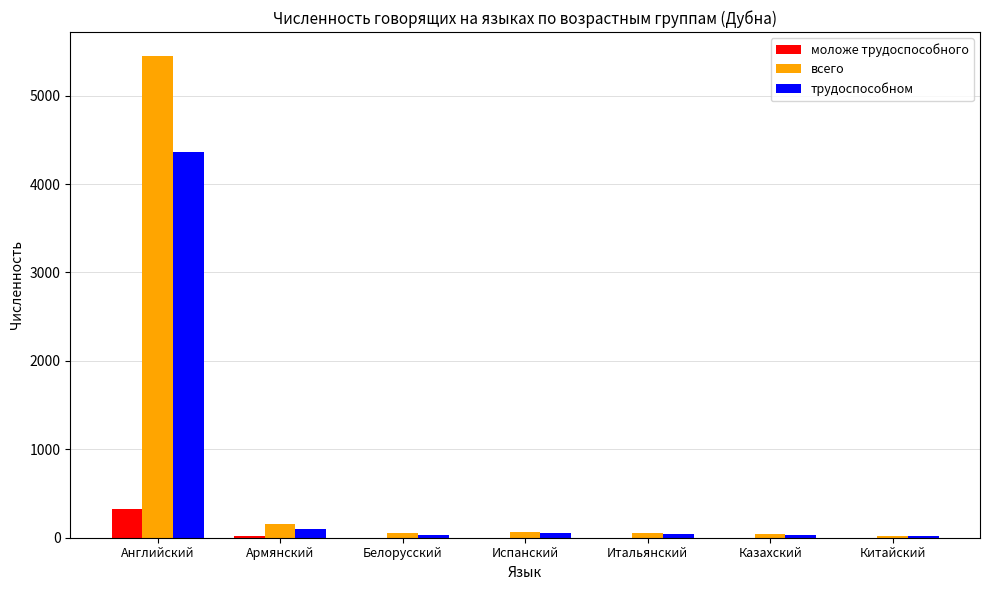

Which category has the highest value across all series?

Английский